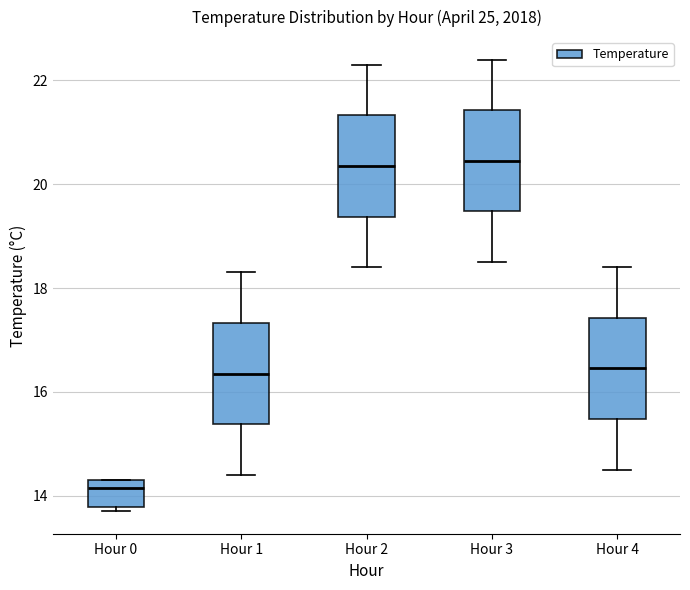

Reading left to right, read every box against the y-axis: the position of its median line, the range the box covers, and the ends of its whiskers. The values are not printed on the chart, so give them approximately, as read against the axis.

Hour 0: median 14.2, box 13.8 to 14.4, whiskers 13.8 (just below the box's lower edge) to 14.4
Hour 1: median 16.4, box 15.4 to 17.4, whiskers 14.4 to 18.4
Hour 2: median 20.4, box 19.4 to 21.4, whiskers 18.4 to 22.4
Hour 3: median 20.4, box 19.4 to 21.4, whiskers 18.6 to 22.4
Hour 4: median 16.4, box 15.4 to 17.4, whiskers 14.6 to 18.4